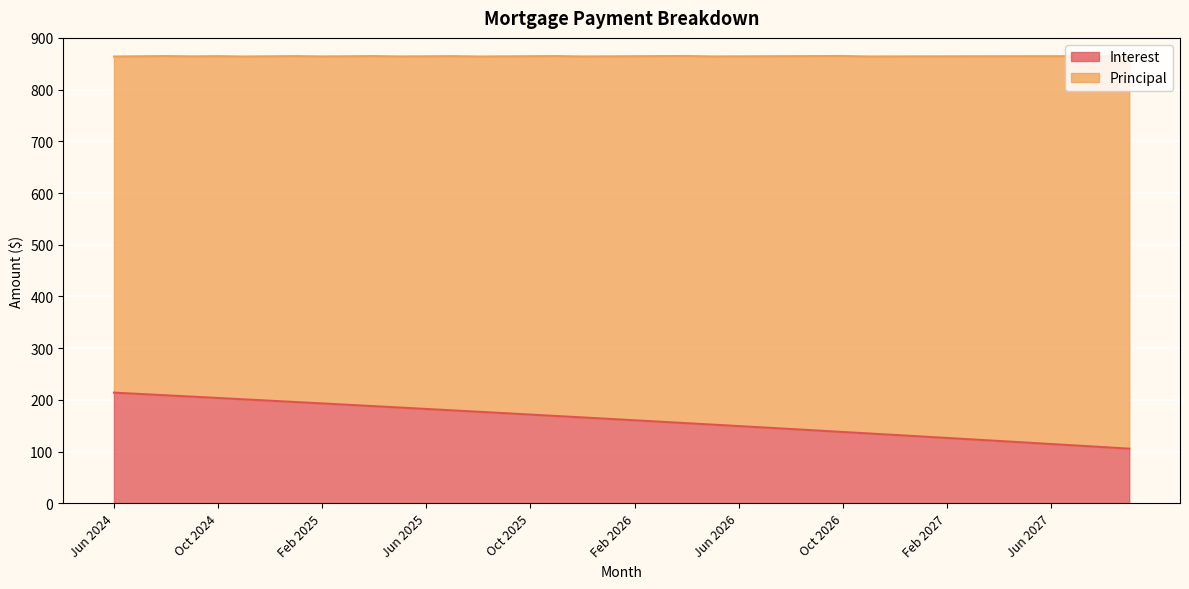

What is the change in value from Oct 2025 to Sep 2026?

-30.8